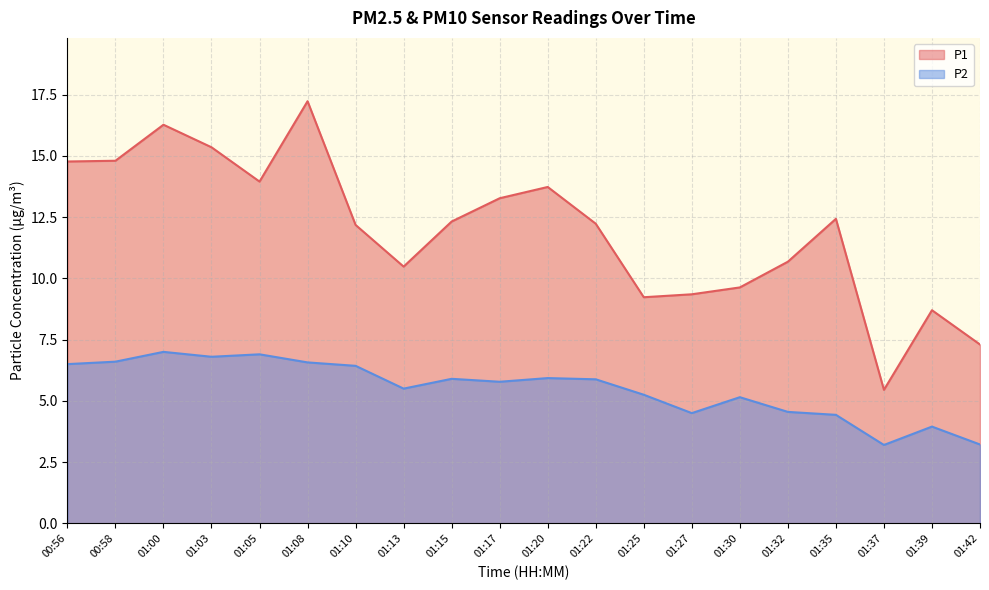

Reading left to right, transcribe all the data shown in this chart.

P1: 14.8	14.8	16.3	15.3	13.9	17.2	12.2	10.5	12.3	13.3	13.7	12.2	9.2	9.3	9.6	10.7	12.4	5.5	8.7	7.3
P2: 6.5	6.6	7.0	6.8	6.9	6.6	6.4	5.5	5.9	5.8	5.9	5.9	5.2	4.5	5.2	4.5	4.4	3.2	4.0	3.2